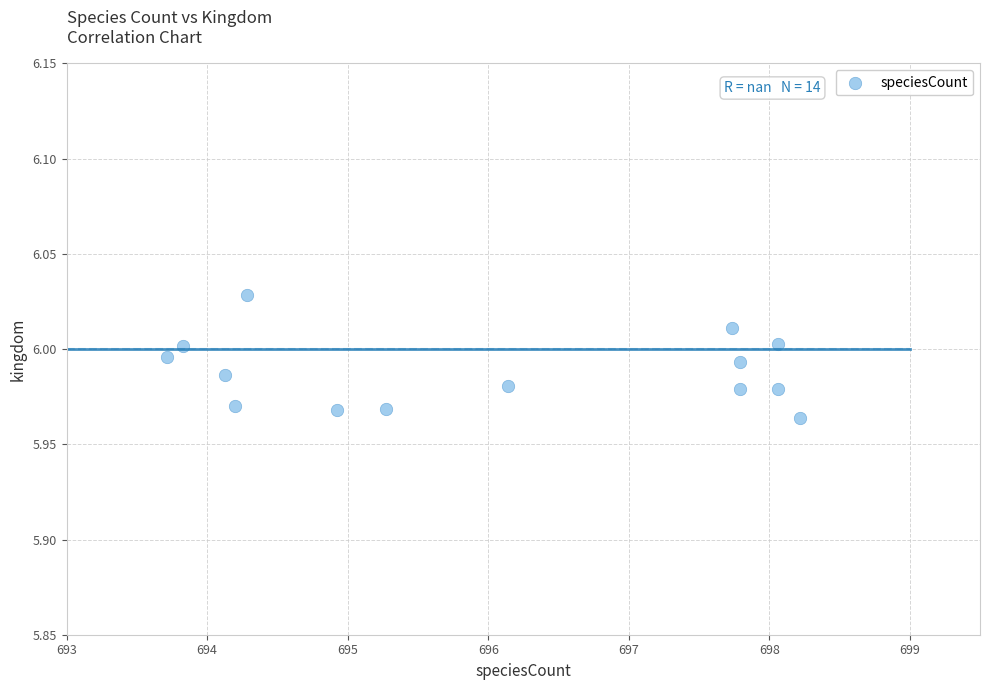

What is the range of X values (max minus min)?

4.5